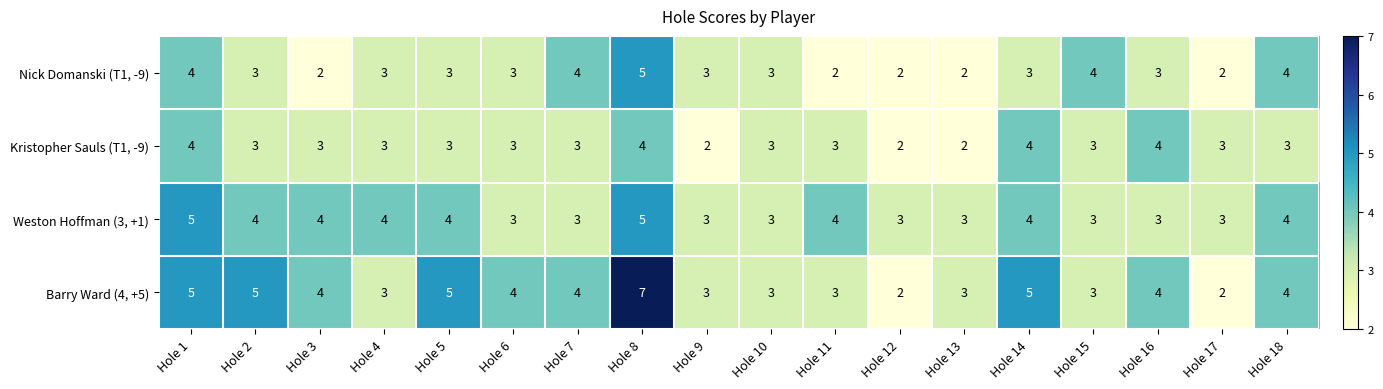

Which series has the largest total across all categories?

Barry Ward (4, +5)